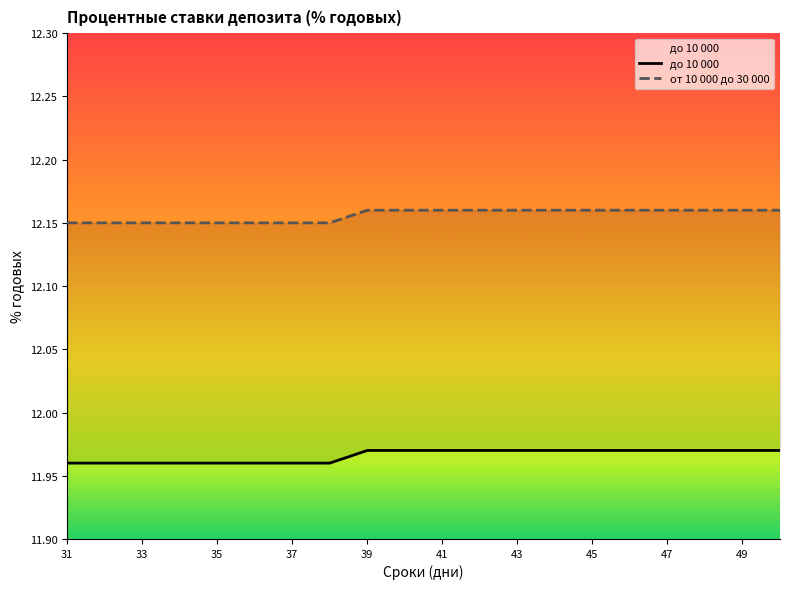

Where is до 10 000 nearest to the value 11?

31